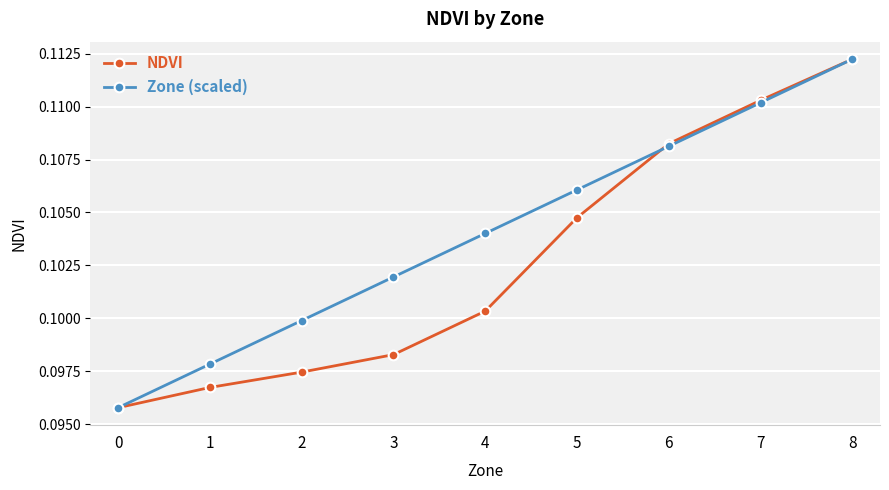

Which label corresponds to the largest value in the chart?

8